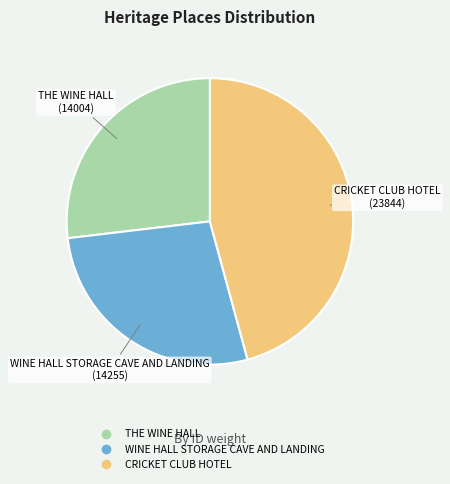

Count the number of slices in the pie.

3